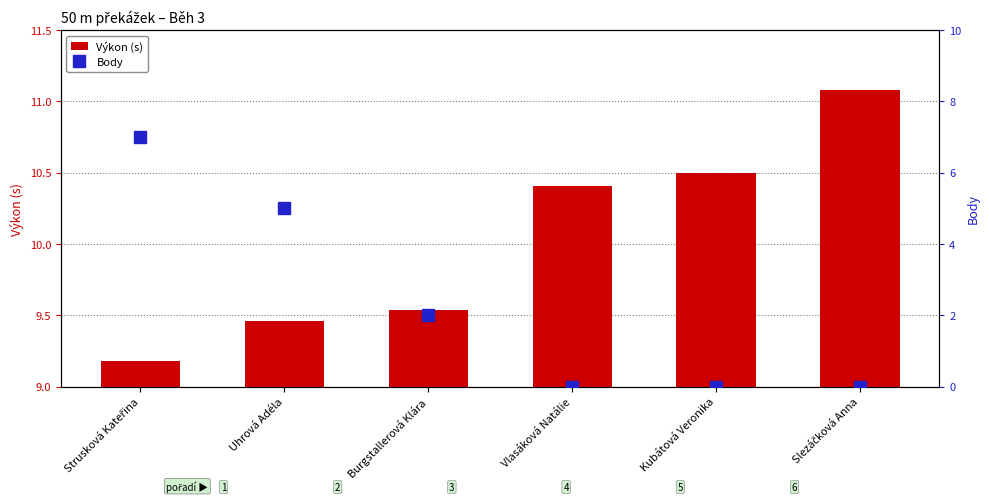

Count the number of categories in the chart.

6